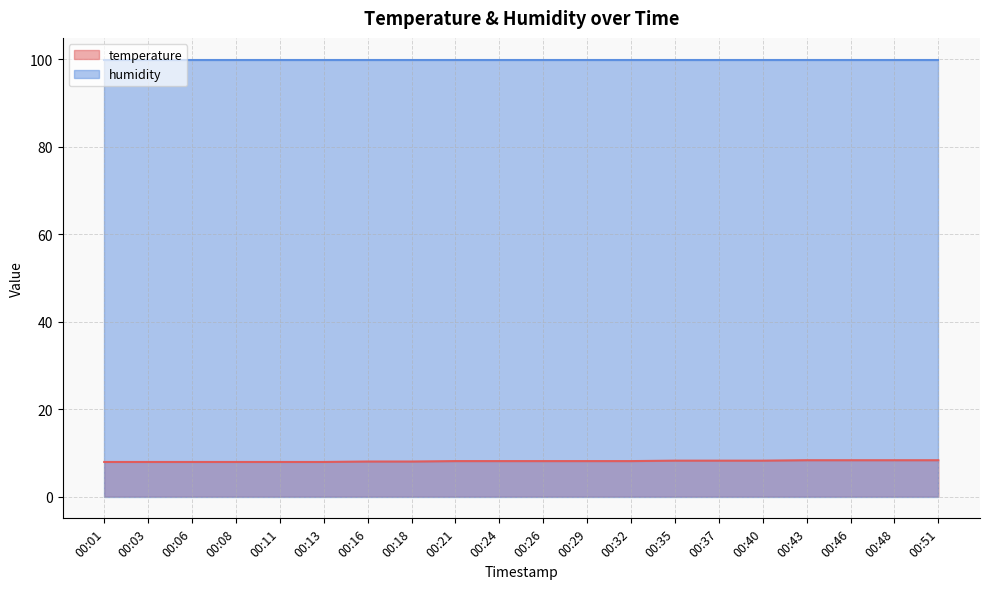

At which category does the chart reach its peak across all series?

00:43